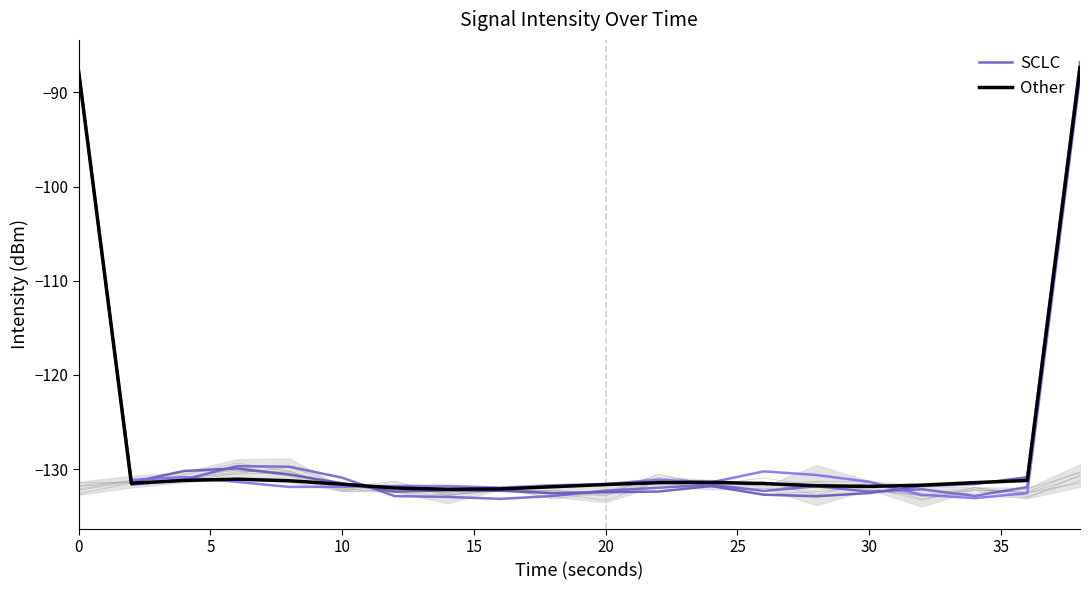

Which series has the widest spread of values?

SCLC